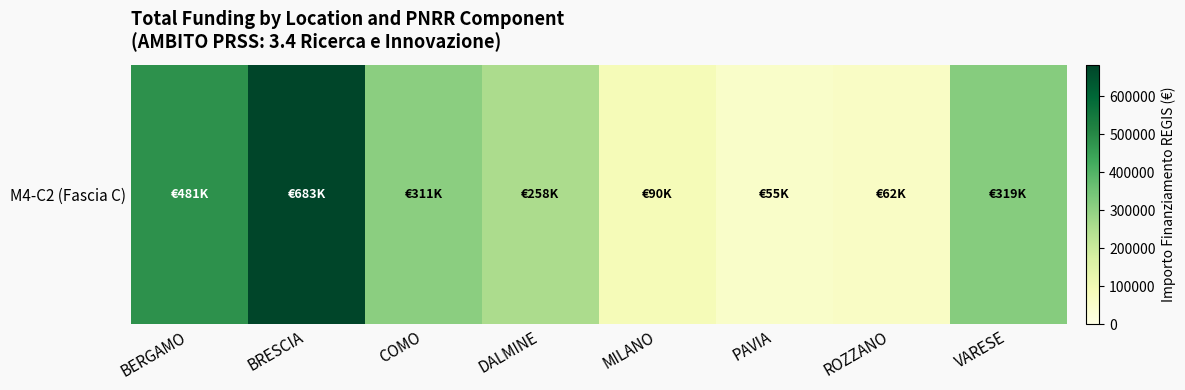

Rank the categories by value from lowest to highest.

PAVIA, ROZZANO, MILANO, DALMINE, COMO, VARESE, BERGAMO, BRESCIA